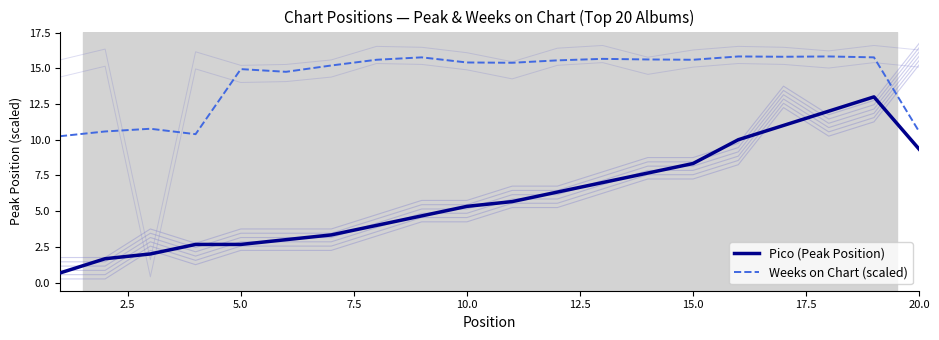

What is the highest value of the Weeks on Chart (scaled) series?

15.8